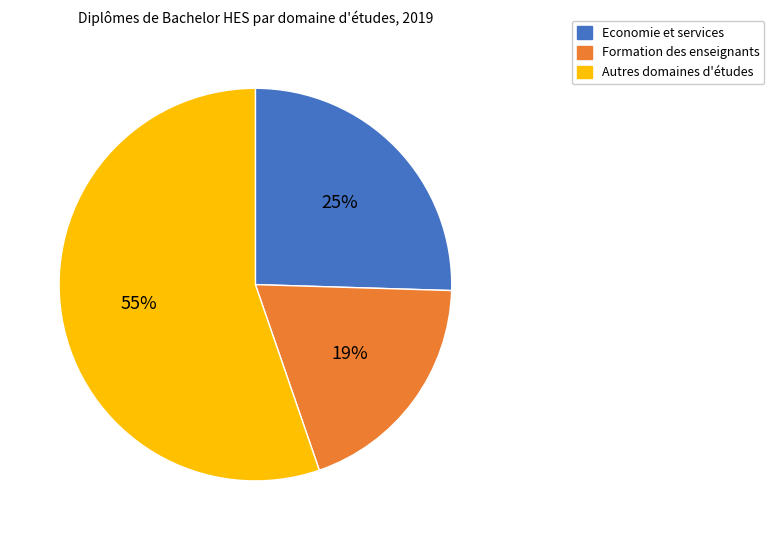

To the nearest percent, what is the average slice percentage?

33%